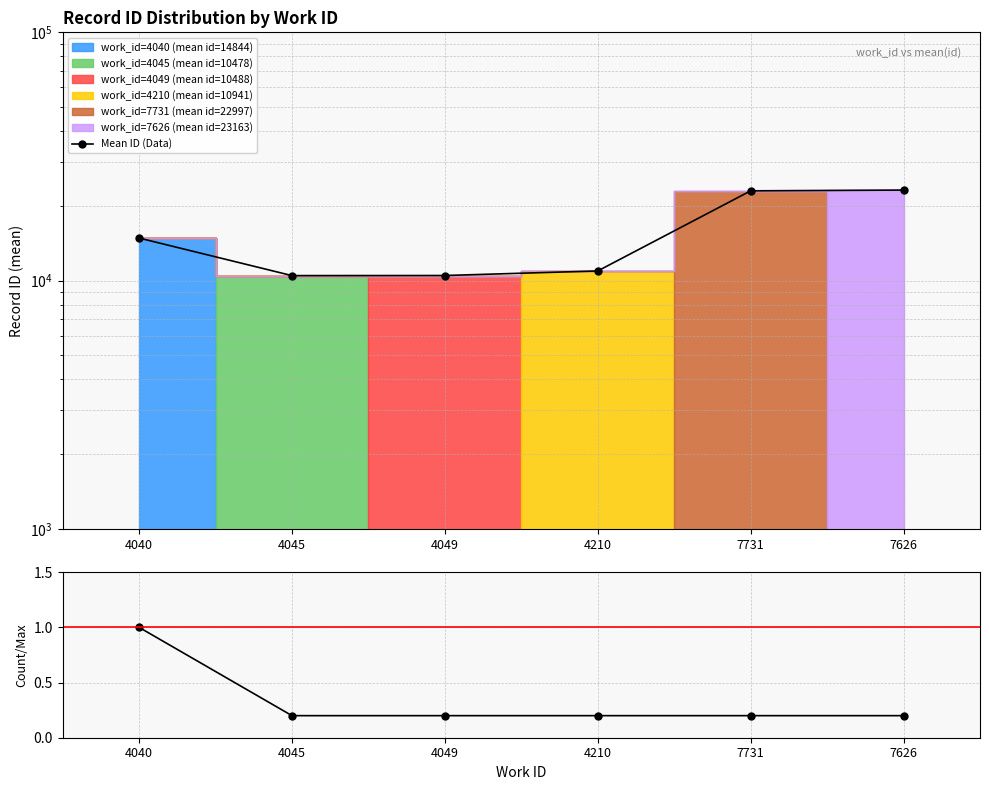

What position from the left is 4049?

3